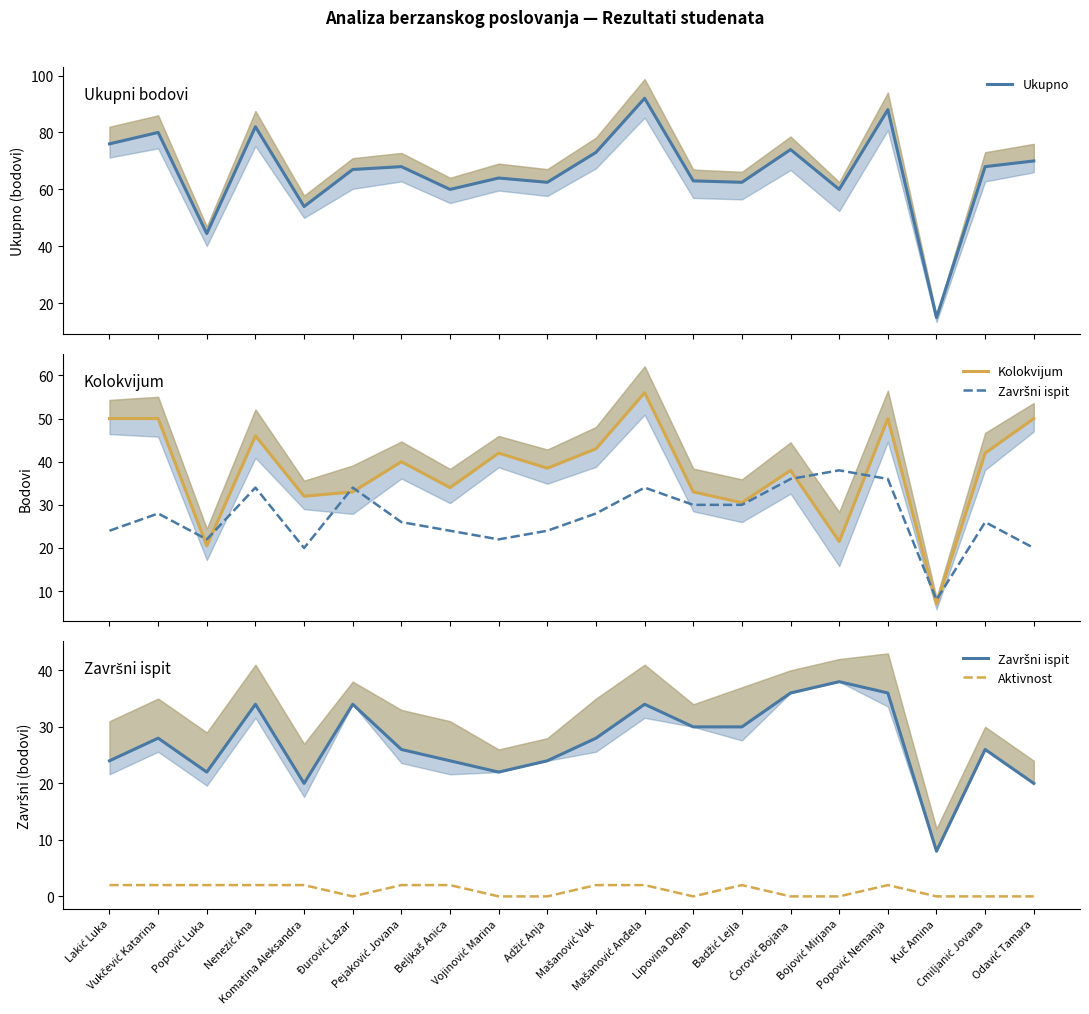

What is the sum of all Ukupno values?

1323.5